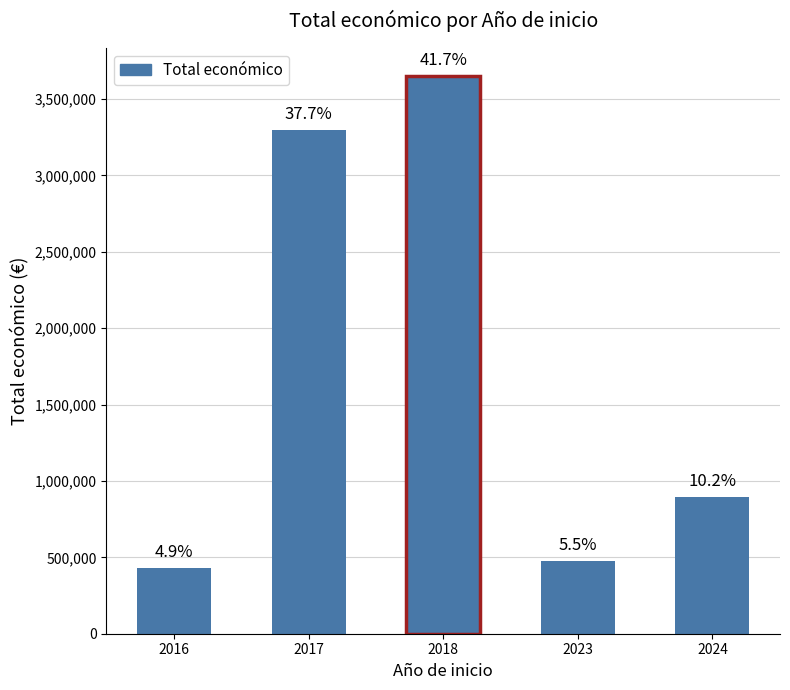

Reading right to left, what are all the values shown in this chart?

896648	478704	3651085	3296548	430758